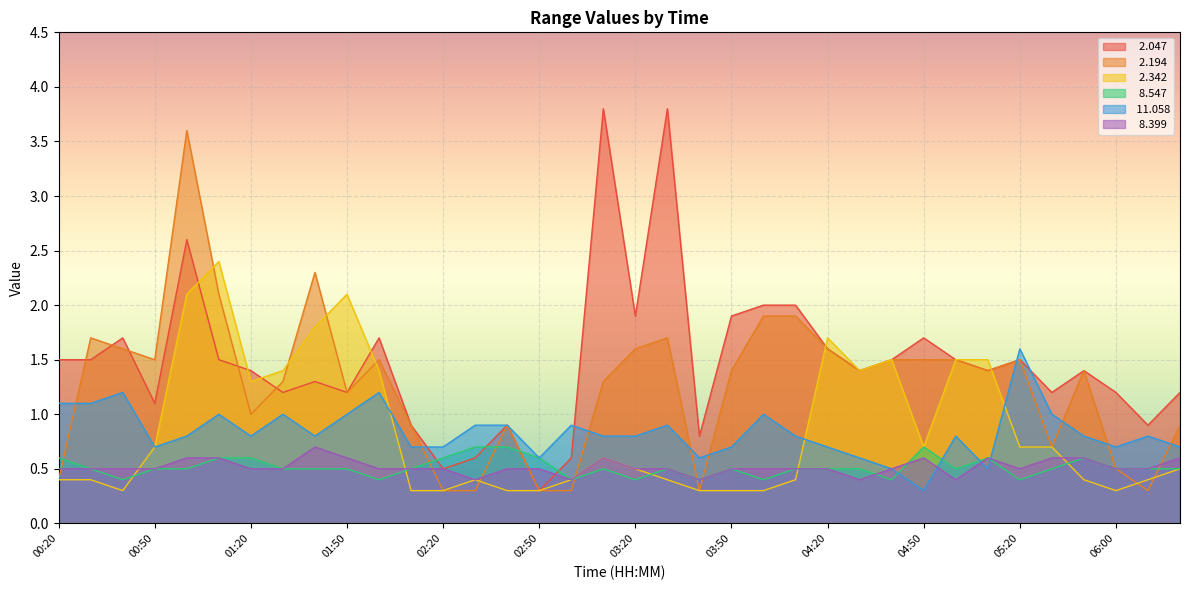

Rank the categories by  11.058 value from highest to lowest.

05:20, 00:40, 02:00, 00:20, 00:30, 01:10, 01:30, 01:50, 04:00, 05:30, 02:30, 02:40, 03:00, 03:30, 01:00, 01:20, 01:40, 03:10, 03:20, 04:10, 05:00, 05:40, 06:10, 00:50, 02:10, 02:20, 03:50, 04:20, 06:00, 06:20, 02:50, 03:40, 04:30, 04:40, 05:10, 04:50